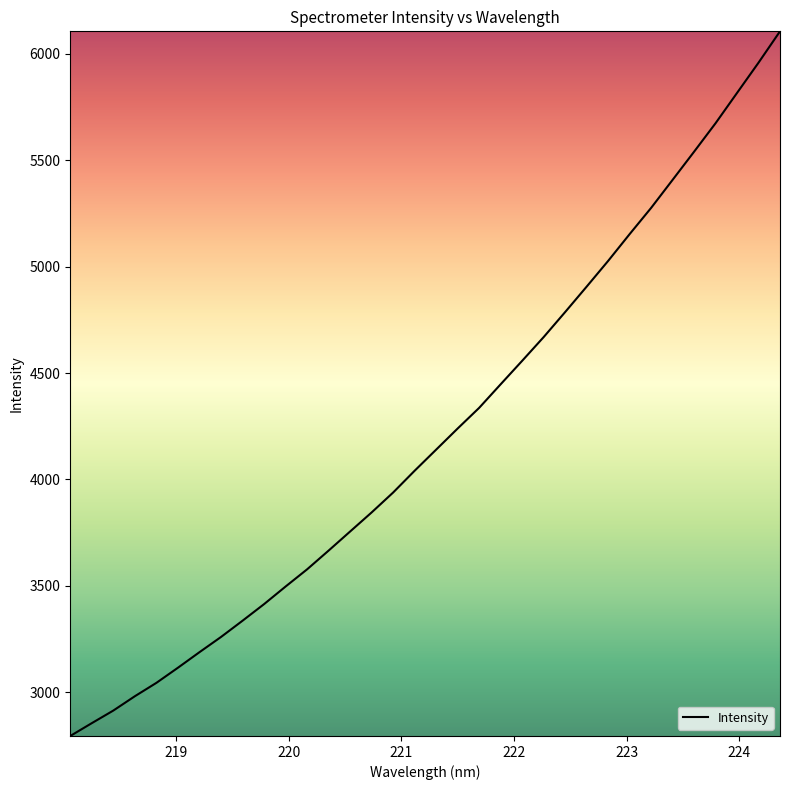

What is the minimum value shown in the chart?

2794.5